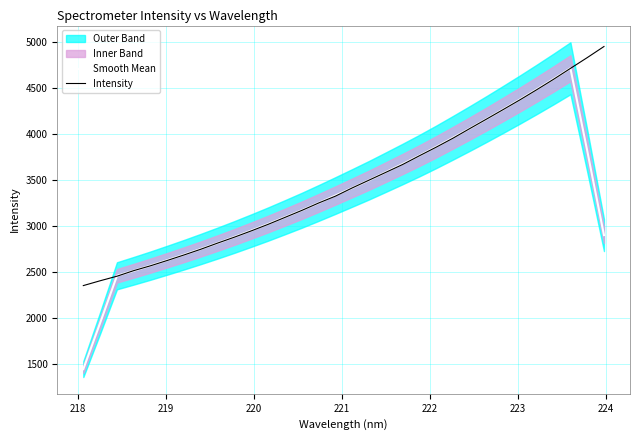

Does the chart display data point markers on the line(s)?

No